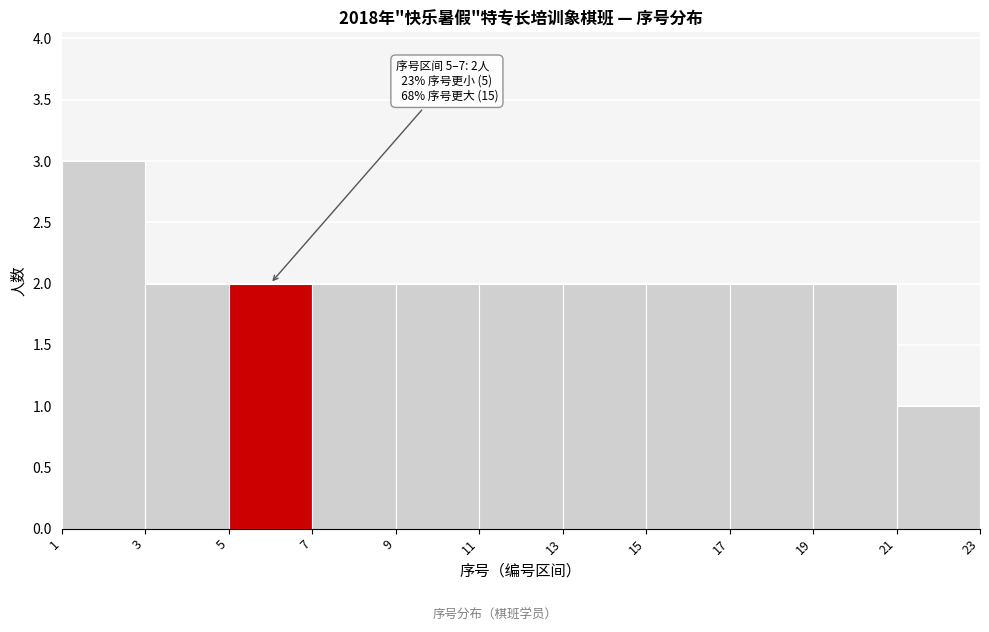

Which range on the x-axis has the tallest bar?

1 to 3